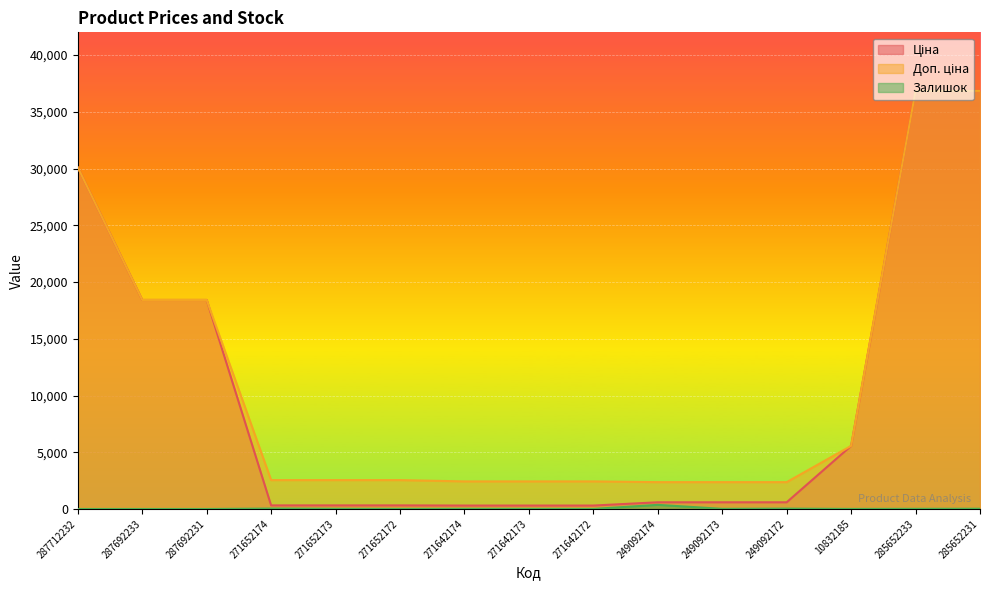

Reading left to right, what are all the values shown in this chart?

Ціна: 30102.8	18420.9	18420.9	318.3	318.3	318.3	304.1	304.1	304.1	591.6	591.6	591.6	5560.3	36841.8	36841.8
Доп. ціна: 30102.8	18420.9	18420.9	2546.4	2546.4	2546.4	2432.8	2432.8	2432.8	2366.5	2366.5	2366.5	5560.3	36841.8	36841.8
Залишок: 0.0	0.0	0.0	38.0	15.0	5.0	14.0	10.0	5.0	365.0	14.0	33.0	6.0	14.0	23.0